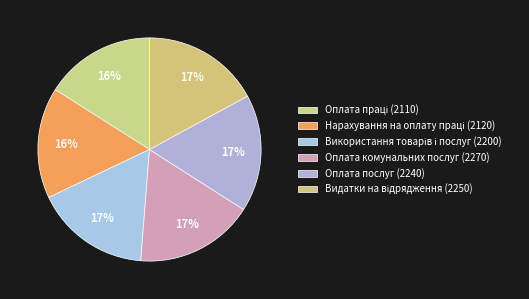

The Оплата комунальних послуг (2270) slice represents 24% of the pie. True or false?

False